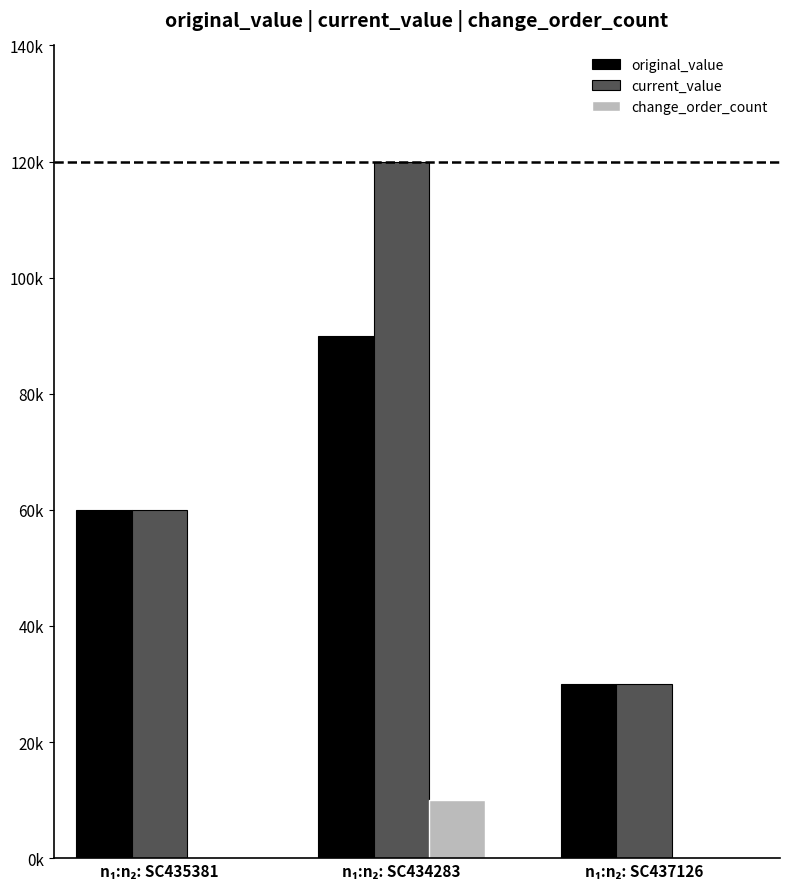

What is the label of the 2nd bar from the left?

n₁:n₂: SC434283